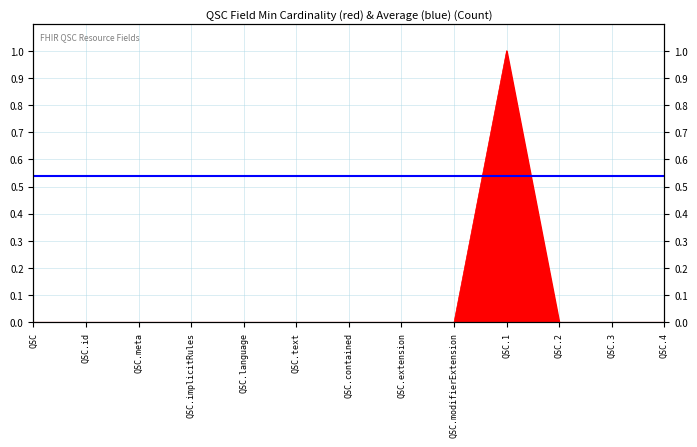

At which label is the value closest to 0?

QSC